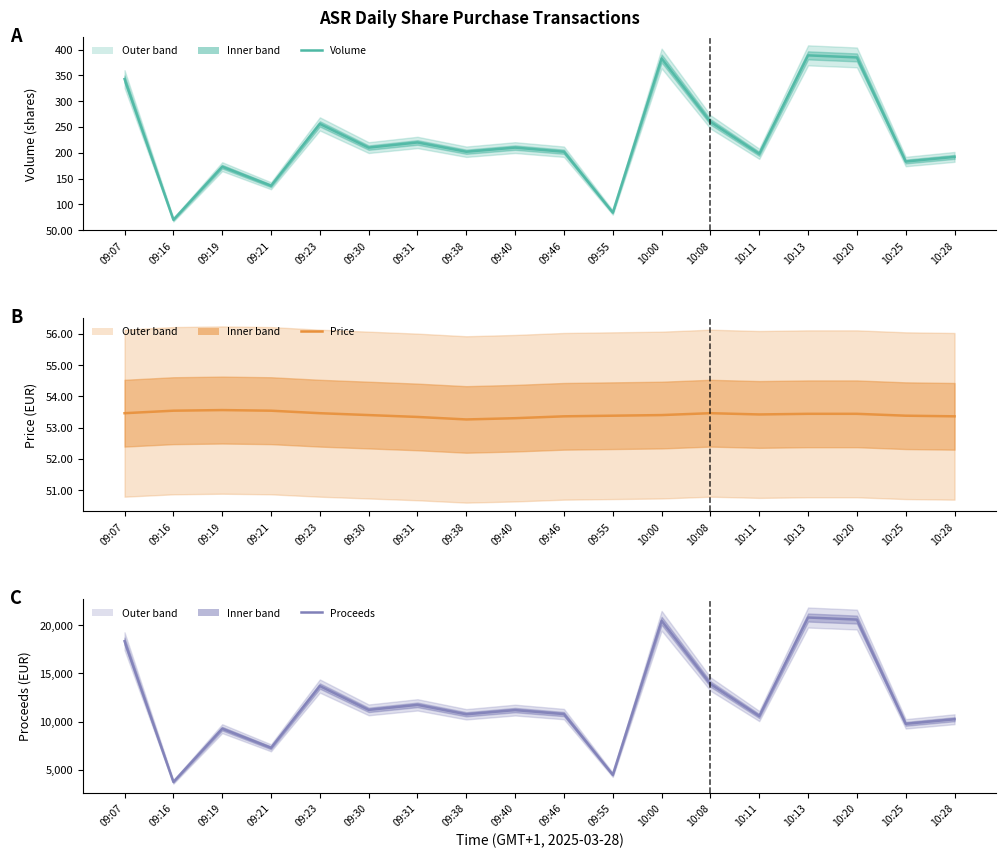

True or false: Proceeds and Price cross at least once.

False